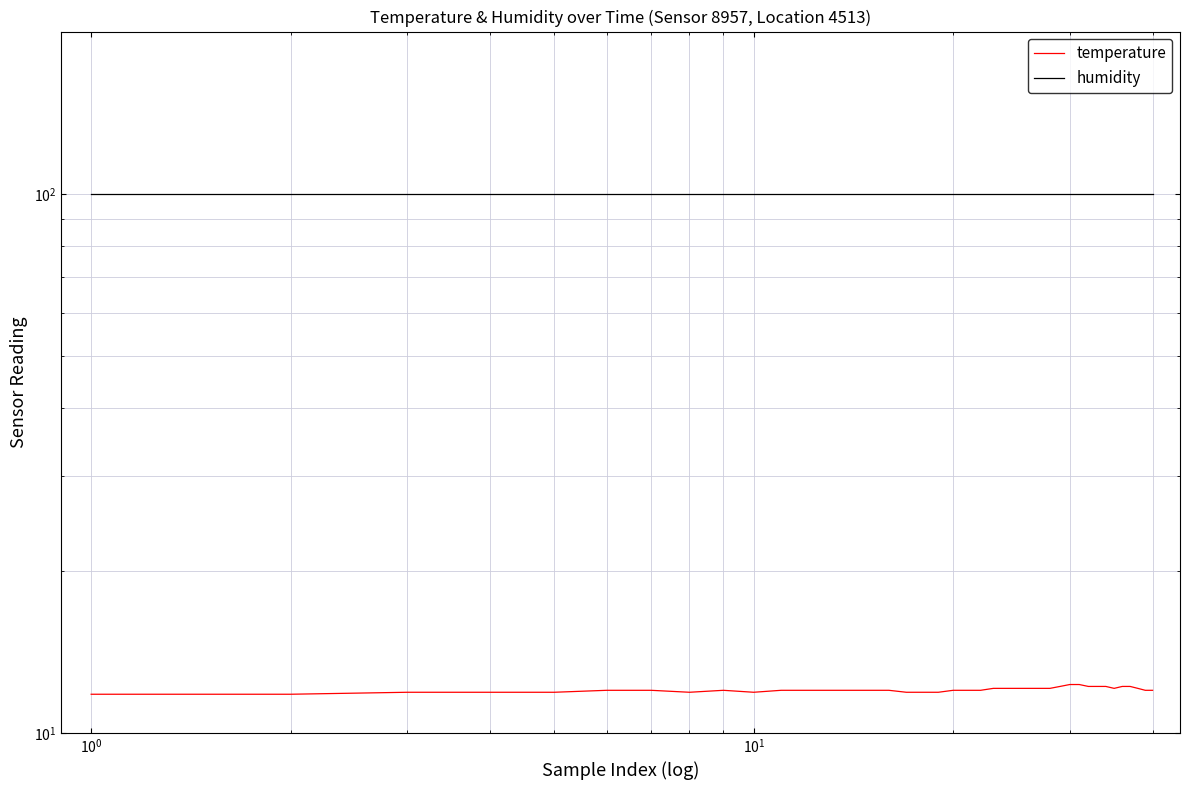

What is the minimum value shown in the chart?

11.8